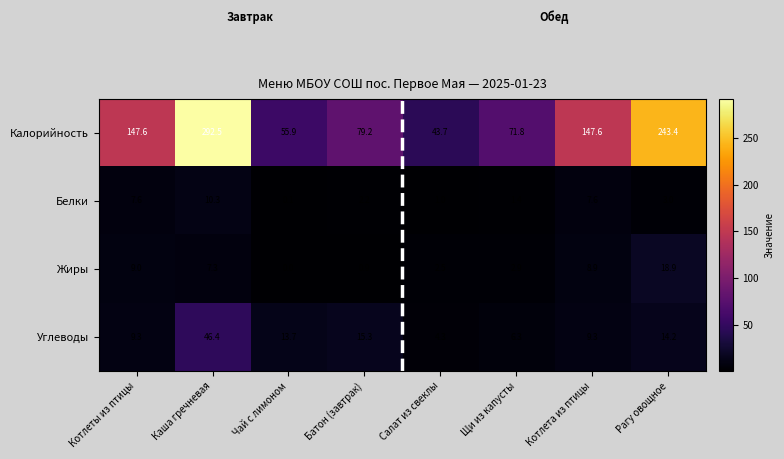

Is it true that Белки equals 1.4 at Щи из капусты?

True